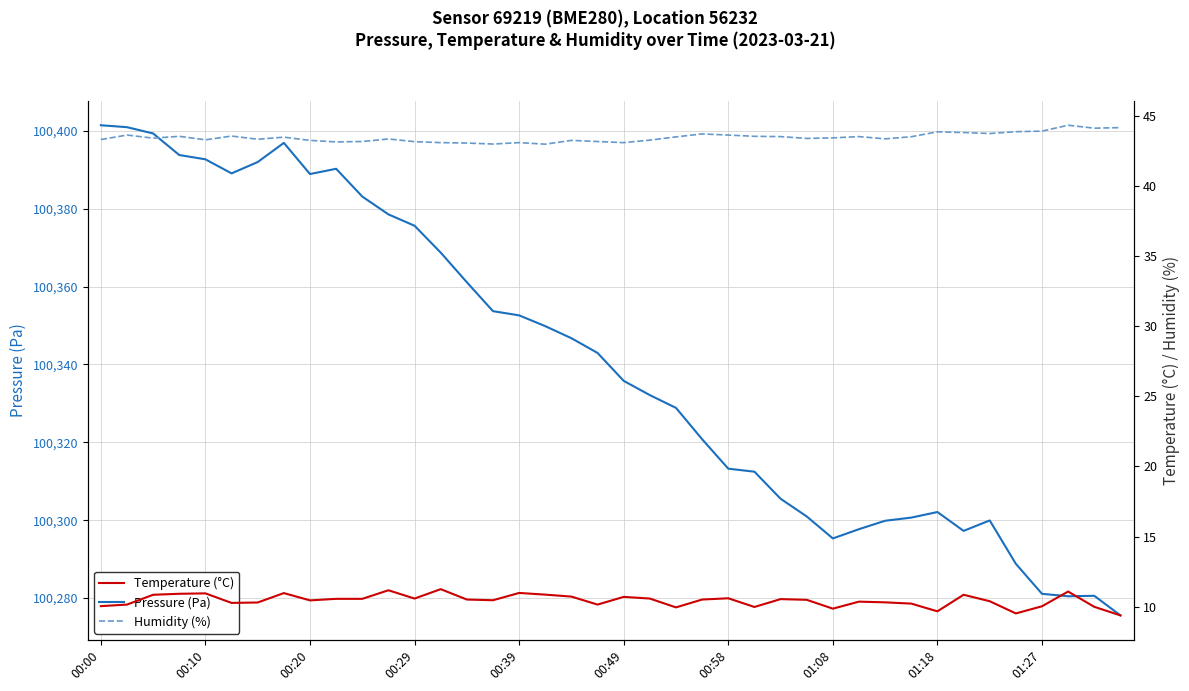

The value of Pressure (Pa) at 00:29 is 100375.6. True or false?

True